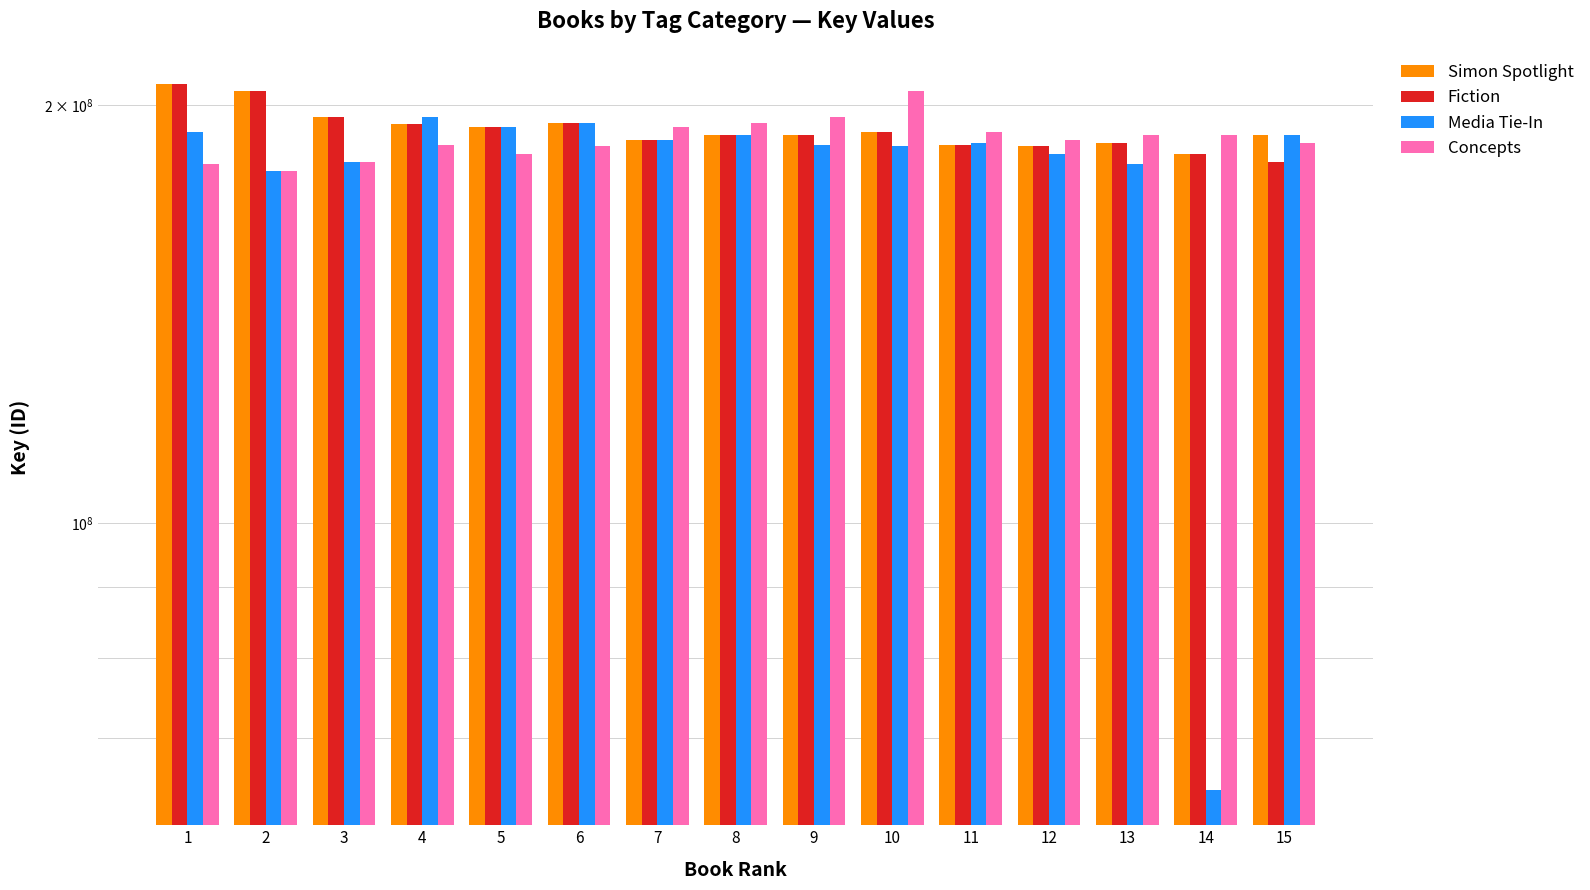

At which label is Concepts closest to 192093034?

11